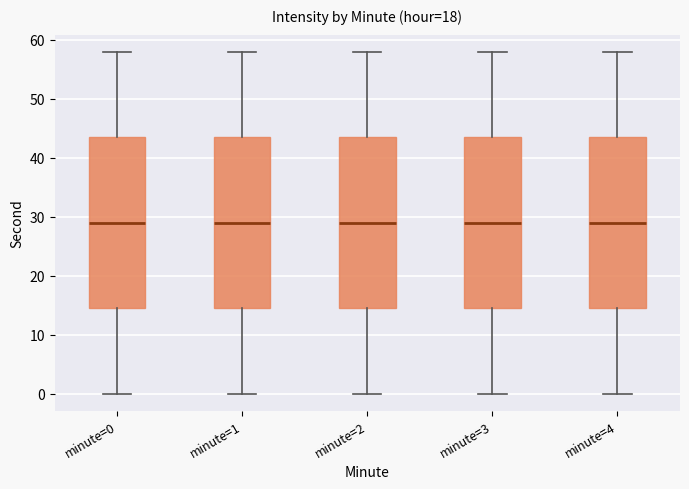

Reading left to right, transcribe this box plot: for each box, give where its median line is, the range the box spans, and where its two whiskers end, as read against the y-axis. The values are not printed on the chart, so give them approximately, as read against the axis.

minute=0: median 29, box 15 to 44, whiskers 0 to 58
minute=1: median 29, box 15 to 44, whiskers 0 to 58
minute=2: median 29, box 15 to 44, whiskers 0 to 58
minute=3: median 29, box 15 to 44, whiskers 0 to 58
minute=4: median 29, box 15 to 44, whiskers 0 to 58